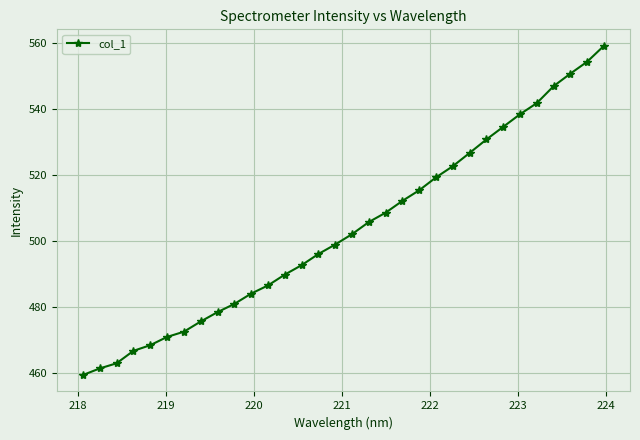

What is the greatest value displayed?

559.2